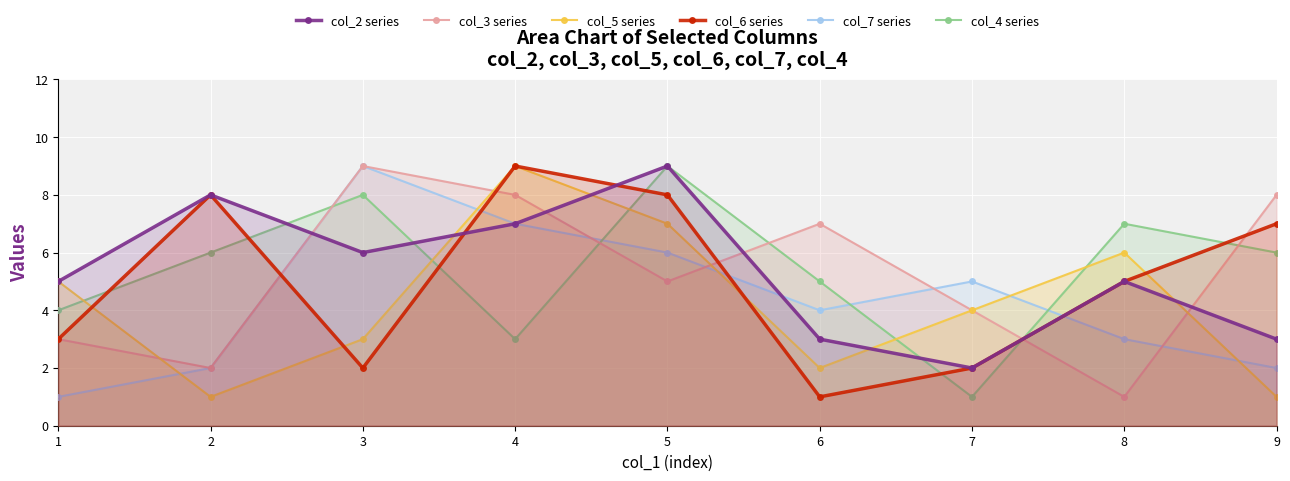

List the series in order of their peak value, lowest first.

col_2 series, col_3 series, col_5 series, col_6 series, col_7 series, col_4 series